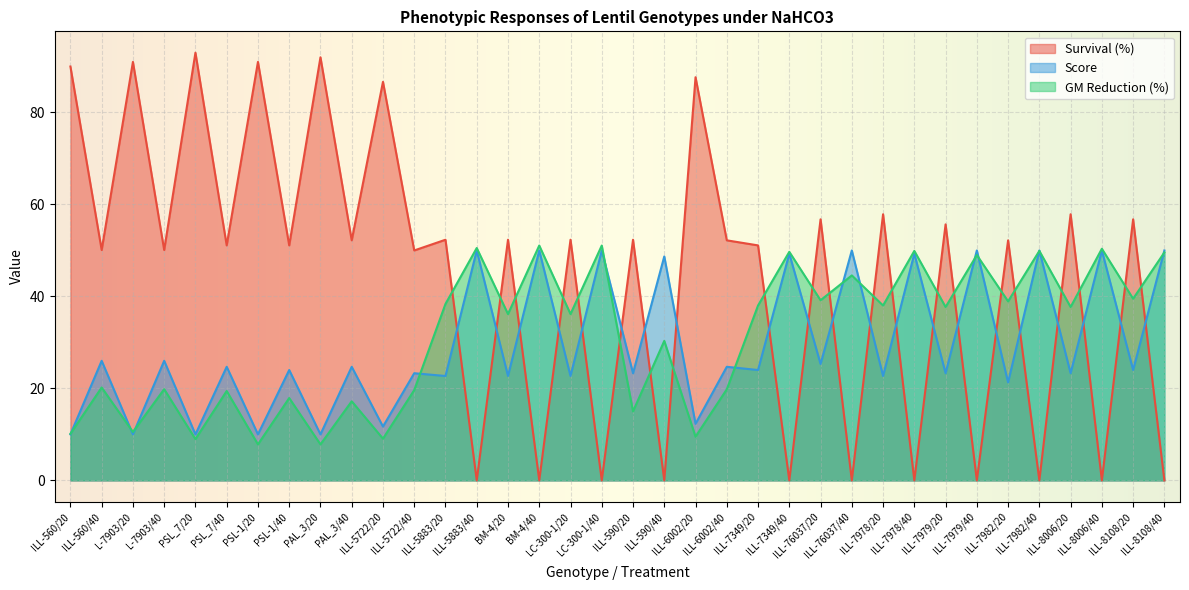

True or false: Score has more than 2 points higher than both neighbors.

True